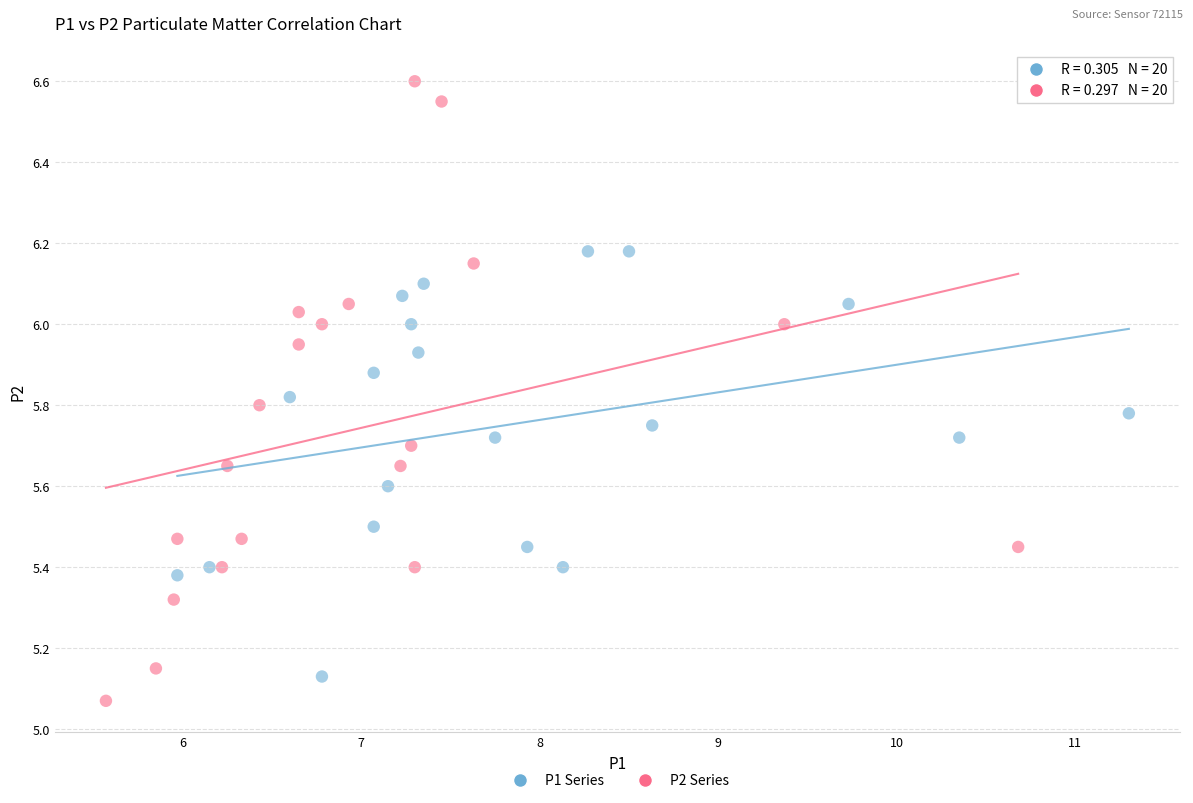

Which series reaches the maximum Y coordinate?

P2 Series